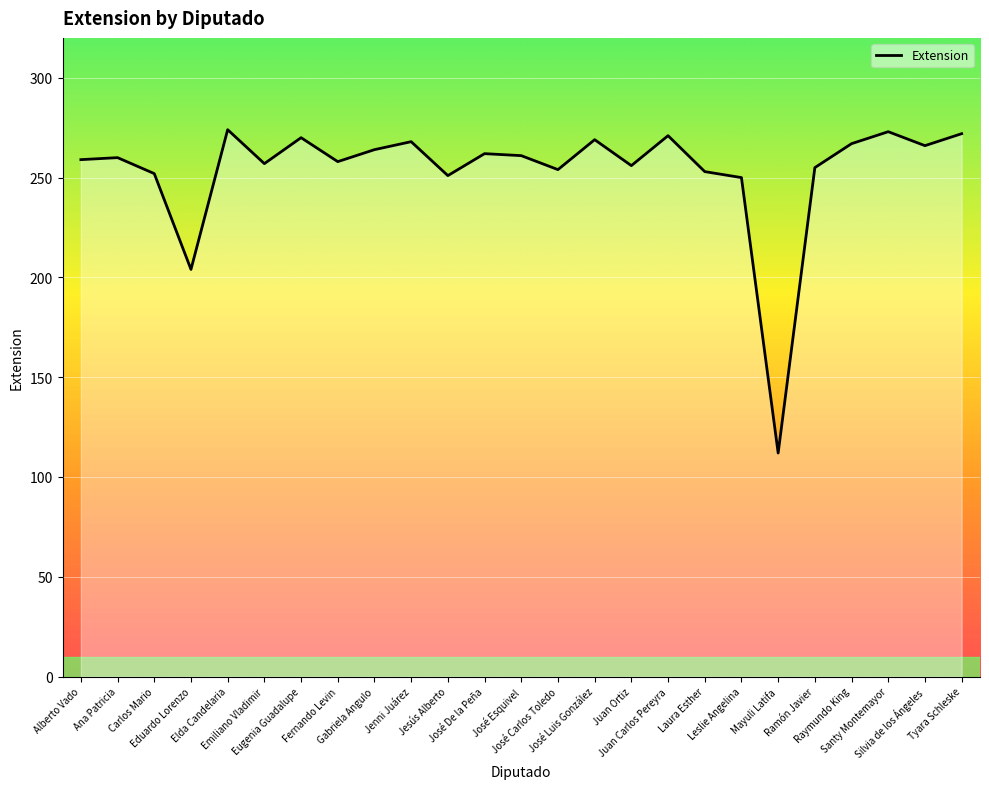

What is the difference between the maximum and minimum values?

162